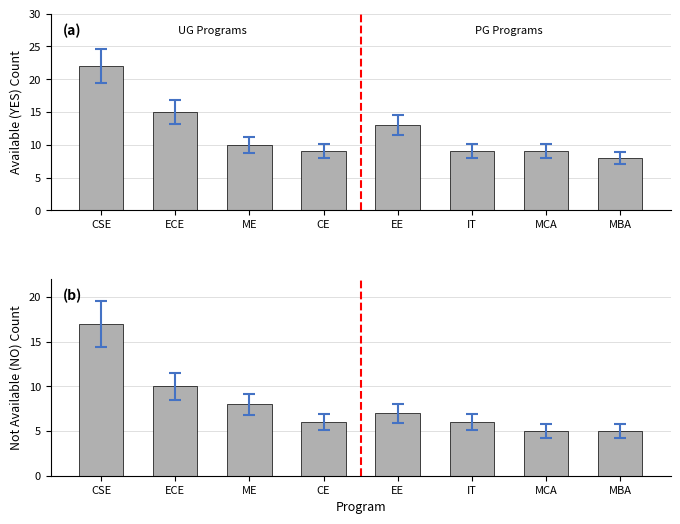

Reading left to right, what are all the values shown in this chart?

Available (YES): CSE=22	ECE=15	ME=10	CE=9	EE=13	IT=9	MCA=9	MBA=8
Not Available (NO): CSE=17	ECE=10	ME=8	CE=6	EE=7	IT=6	MCA=5	MBA=5